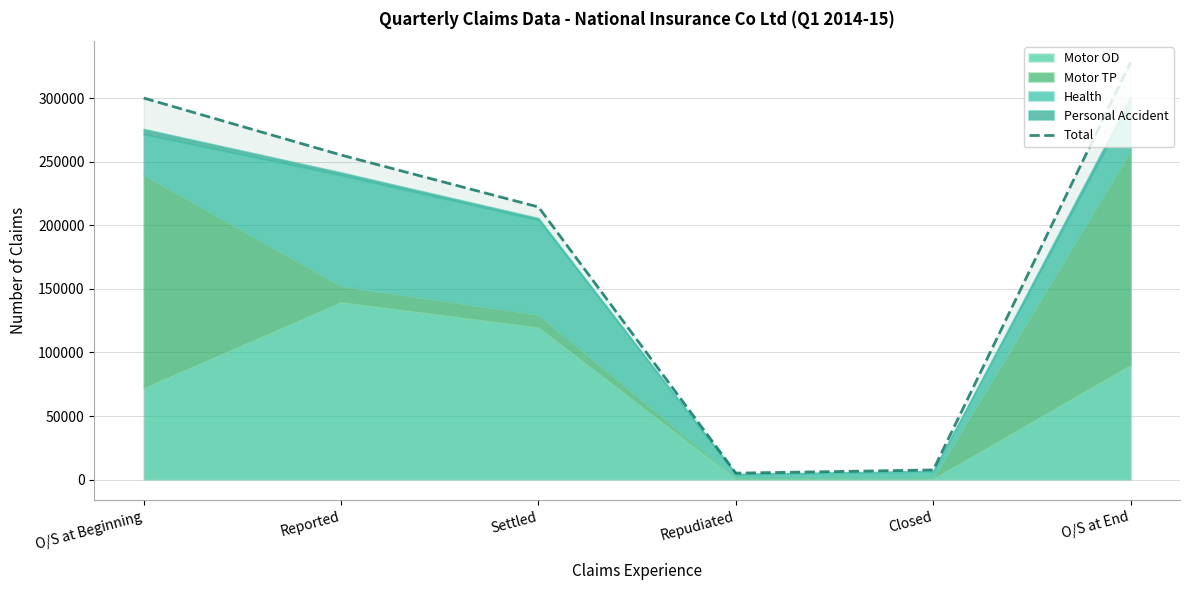

What is the difference between the maximum and minimum values?

323473